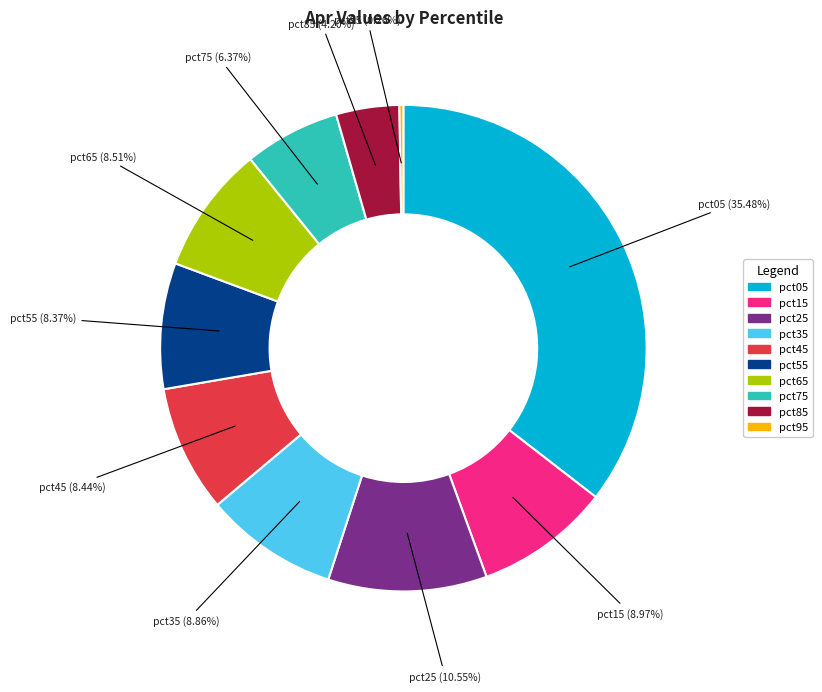

To the nearest percent, what percentage of the pie is pct75?

6%